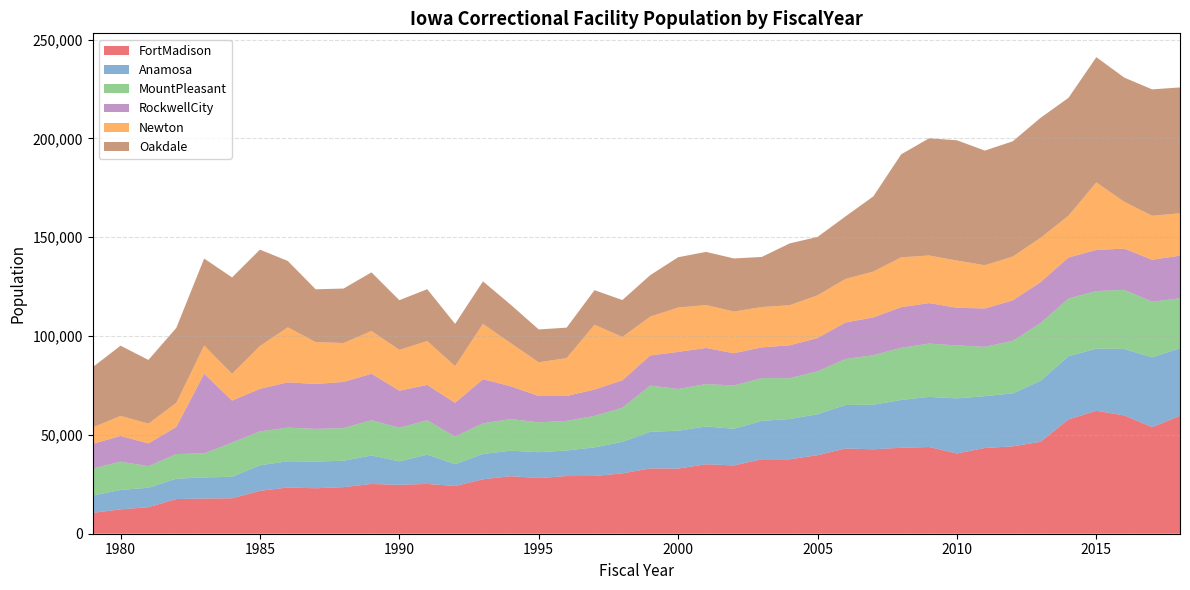

Reading left to right, list all the values displayed in this chart.

FortMadison: 1979=10552	1980=12323	1981=13435	1982=17548	1983=17827	1984=17929	1985=21703	1986=23391	1987=22999	1988=23562	1989=25171	1990=24729	1991=25205	1992=24152	1993=27547	1994=29117	1995=28148	1996=29181	1997=29204	1998=30552	1999=33056	2000=32975	2001=35134	2002=34565	2003=37676	2004=37664	2005=39727	2006=43123	2007=42729	2008=43482	2009=43873	2010=40598	2011=43388	2012=44197	2013=46530	2014=57841	2015=62212	2016=59859	2017=53936	2018=59678
Anamosa: 1979=8729	1980=9826	1981=9837	1982=10283	1983=10667	1984=10878	1985=12927	1986=13276	1987=13526	1988=13369	1989=14423	1990=11873	1991=14823	1992=11037	1993=12802	1994=12904	1995=13101	1996=12925	1997=14489	1998=15938	1999=18542	2000=19124	2001=19150	2002=18533	2003=19434	2004=20367	2005=20724	2006=22008	2007=22553	2008=24203	2009=25357	2010=27876	2011=26215	2012=26817	2013=30872	2014=31941	2015=31447	2016=33625	2017=35287	2018=34163
MountPleasant: 1979=13716	1980=14304	1981=10912	1982=12481	1983=12166	1984=17280	1985=17157	1986=17009	1987=16521	1988=16514	1989=17845	1990=16973	1991=17385	1992=13966	1993=15539	1994=16004	1995=15100	1996=15016	1997=15904	1998=17256	1999=23341	2000=21136	2001=21418	2002=21891	2003=21634	2004=20673	2005=21704	2006=23269	2007=25071	2008=26393	2009=26972	2010=26784	2011=24975	2012=26553	2013=29176	2014=29216	2015=29123	2016=29914	2017=28170	2018=25322
RockwellCity: 1979=12452	1980=13008	1981=11502	1982=13702	1983=40262	1984=21285	1985=21511	1986=22911	1987=22735	1988=23331	1989=23519	1990=18765	1991=17883	1992=17043	1993=22304	1994=16545	1995=13317	1996=12548	1997=13362	1998=13873	1999=15256	2000=18760	2001=18286	2002=16332	2003=15557	2004=16626	2005=16848	2006=18464	2007=19110	2008=20545	2009=20498	2010=19059	2011=19390	2012=20509	2013=20715	2014=20763	2015=20808	2016=20833	2017=21234	2018=21529
Newton: 1979=8292	1980=10146	1981=10012	1982=12188	1983=14297	1984=13534	1985=21668	1986=27834	1987=21166	1988=19713	1989=21612	1990=20687	1991=22177	1992=18595	1993=28000	1994=21794	1995=17059	1996=19192	1997=32776	1998=21924	1999=19665	2000=22441	2001=21697	2002=21098	2003=20397	2004=20274	2005=21617	2006=22041	2007=23169	2008=25203	2009=24071	2010=23884	2011=21884	2012=22140	2013=22402	2014=21144	2015=34166	2016=23712	2017=22251	2018=21438
Oakdale: 1979=30516	1980=35538	1981=32240	1982=37934	1983=44015	1984=48772	1985=48772	1986=33582	1987=26724	1988=27562	1989=29676	1990=25130	1991=26243	1992=21388	1993=21496	1994=19447	1995=16632	1996=15415	1997=17486	1998=18699	1999=20974	2000=25463	2001=26911	2002=26855	2003=25345	2004=31285	2005=29556	2006=31620	2007=38039	2008=52134	2009=59301	2010=60860	2011=58005	2012=58313	2013=60747	2014=59630	2015=63363	2016=62845	2017=63952	2018=63679